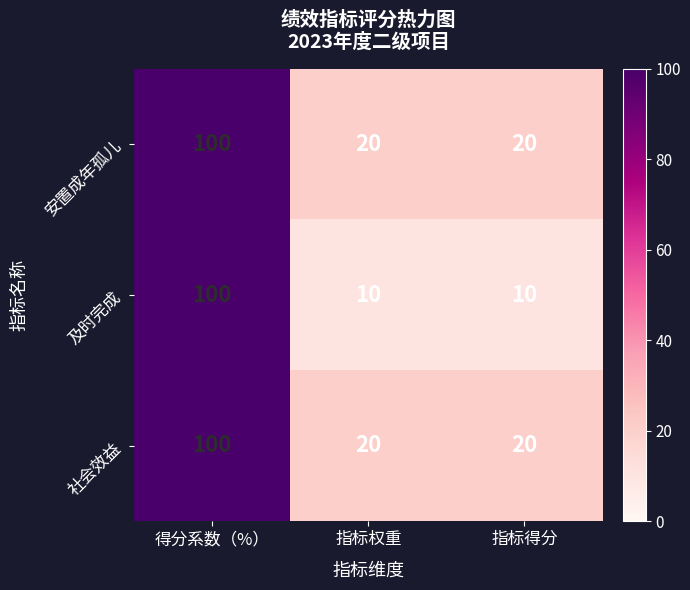

What is the sum of the 安置成年孤儿 values at 指标得分 and 得分系数（%）?

120